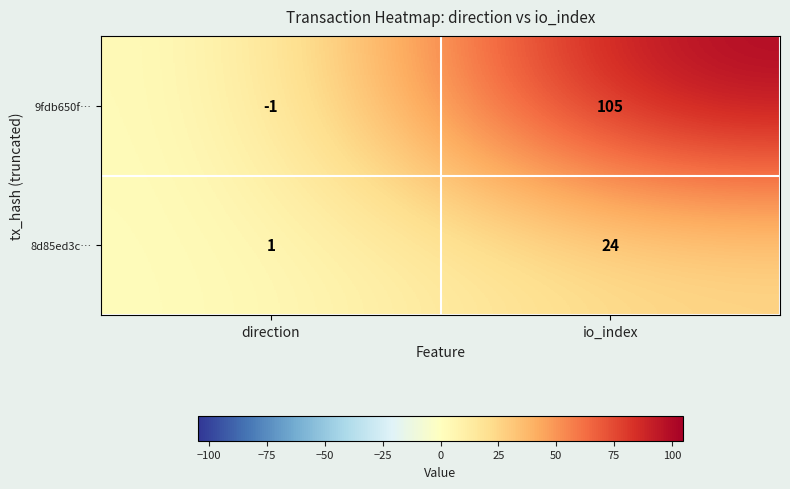

At how many categories does at least one series exceed 72?

1